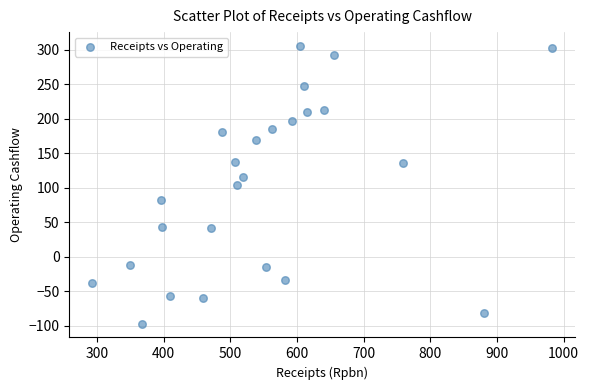

What is the range of X values (max minus min)?

690.0